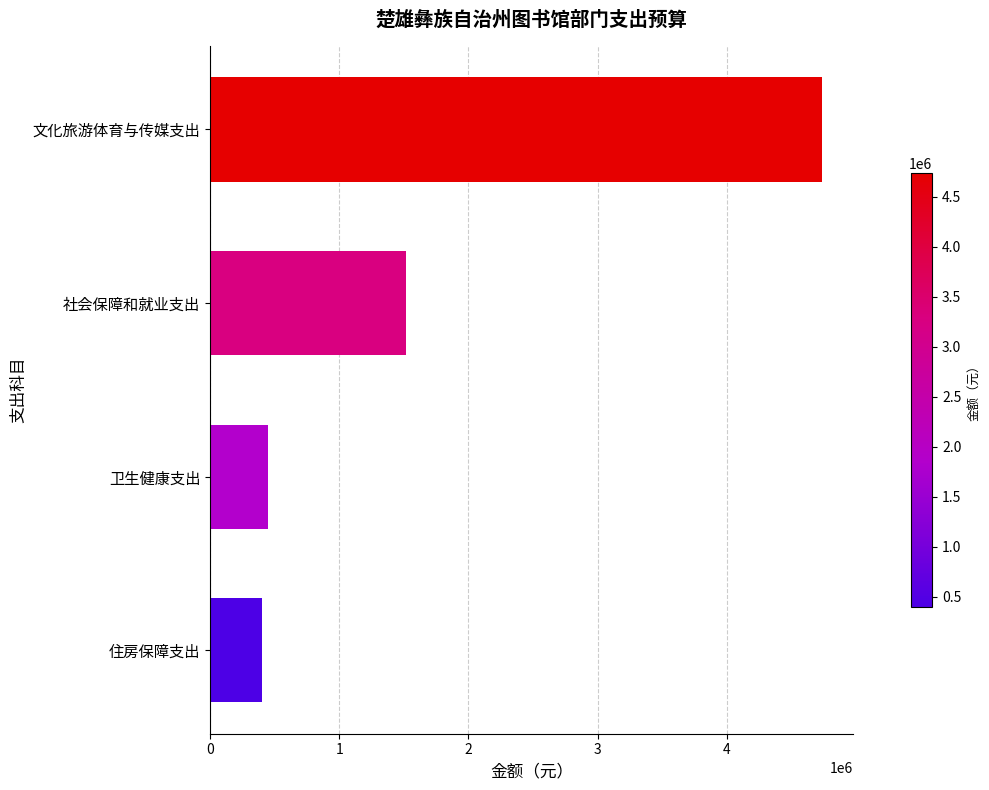

The chart shows a value of 452275.2 at 卫生健康支出. True or false?

True